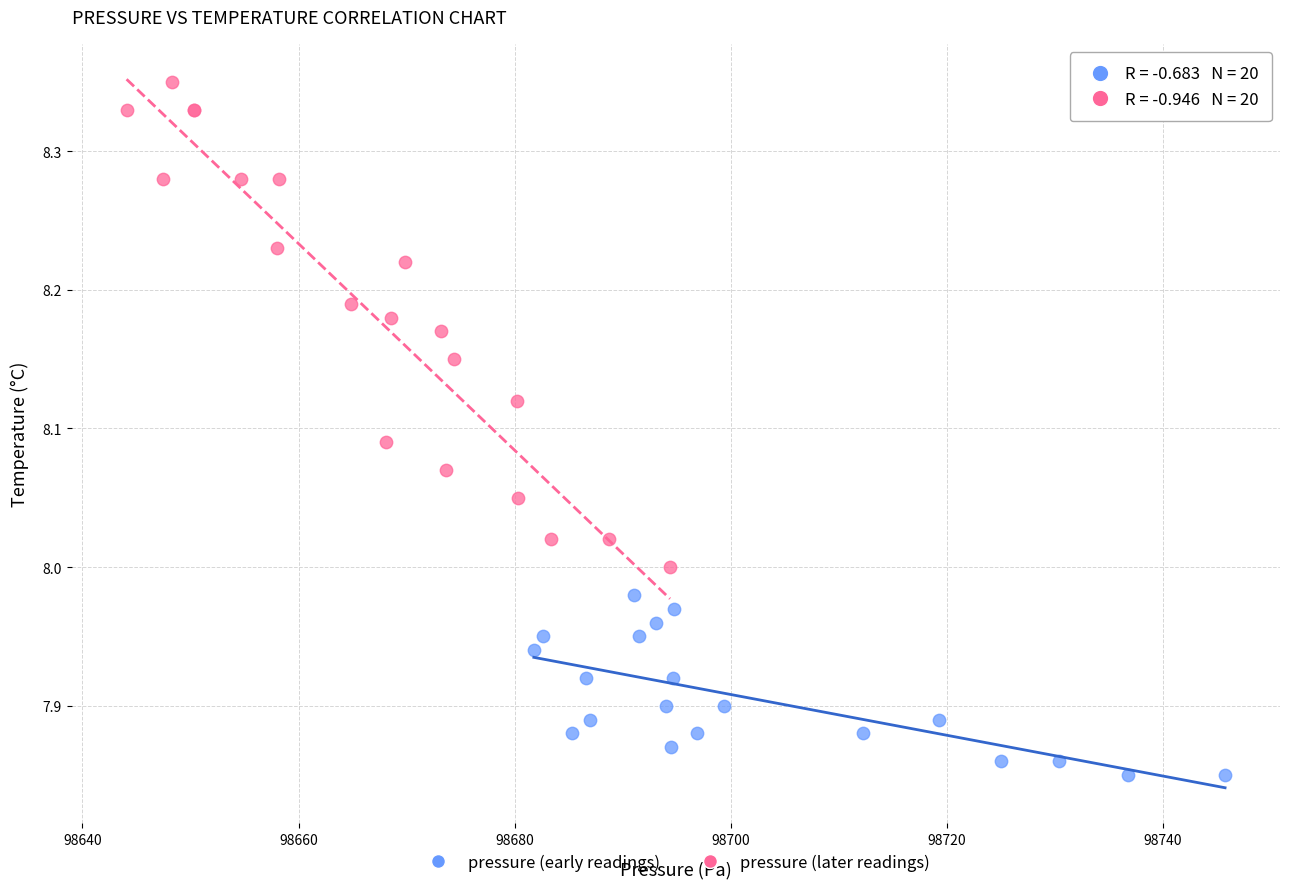

What are all the series names shown in the legend?

pressure (early readings), pressure (later readings)